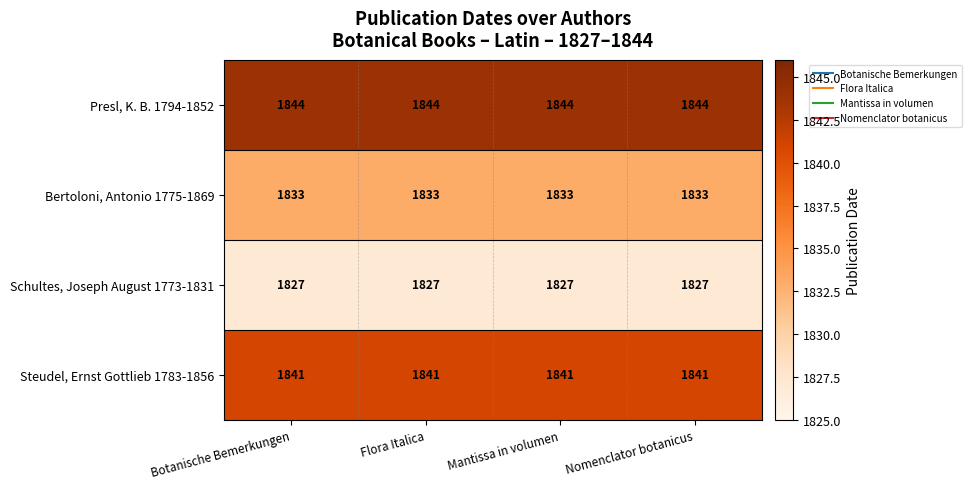

Which series has the largest total across all categories?

Presl, K. B. 1794-1852